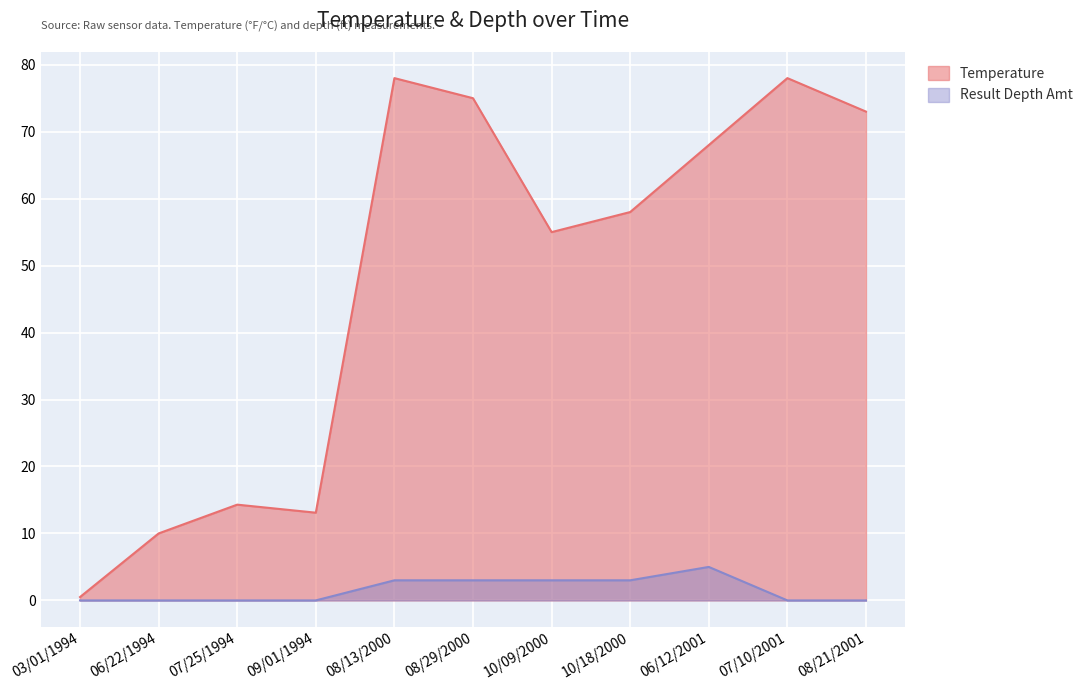

At which label is Result Depth Amt closest to 2?

08/13/2000